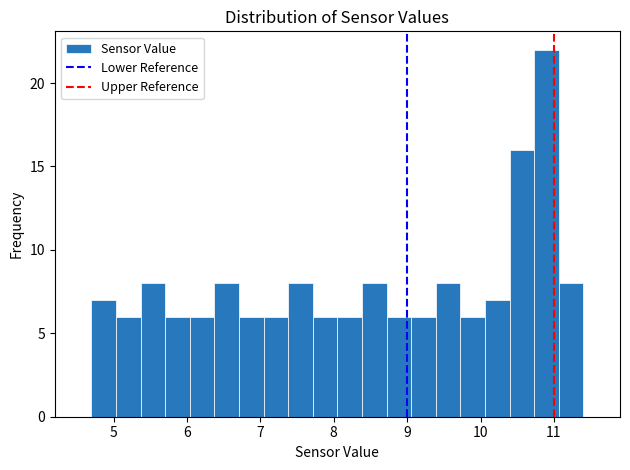

Read against the x-axis, roughly where is the centre of the tallest bar?

10.9